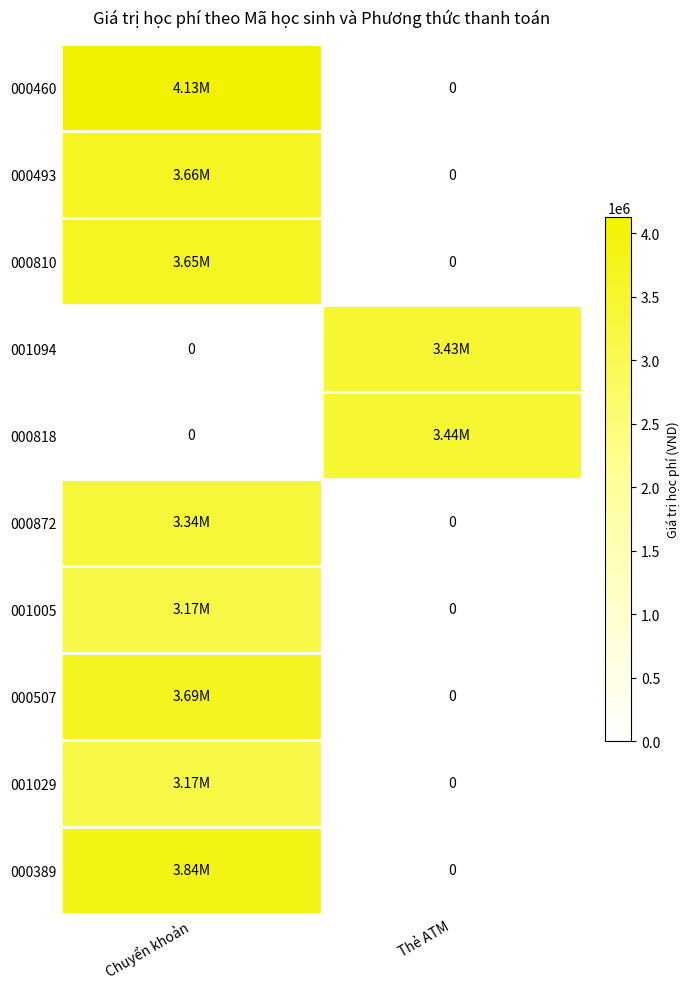

Rank the categories by 000507 value from lowest to highest.

Thẻ ATM, Chuyển khoản